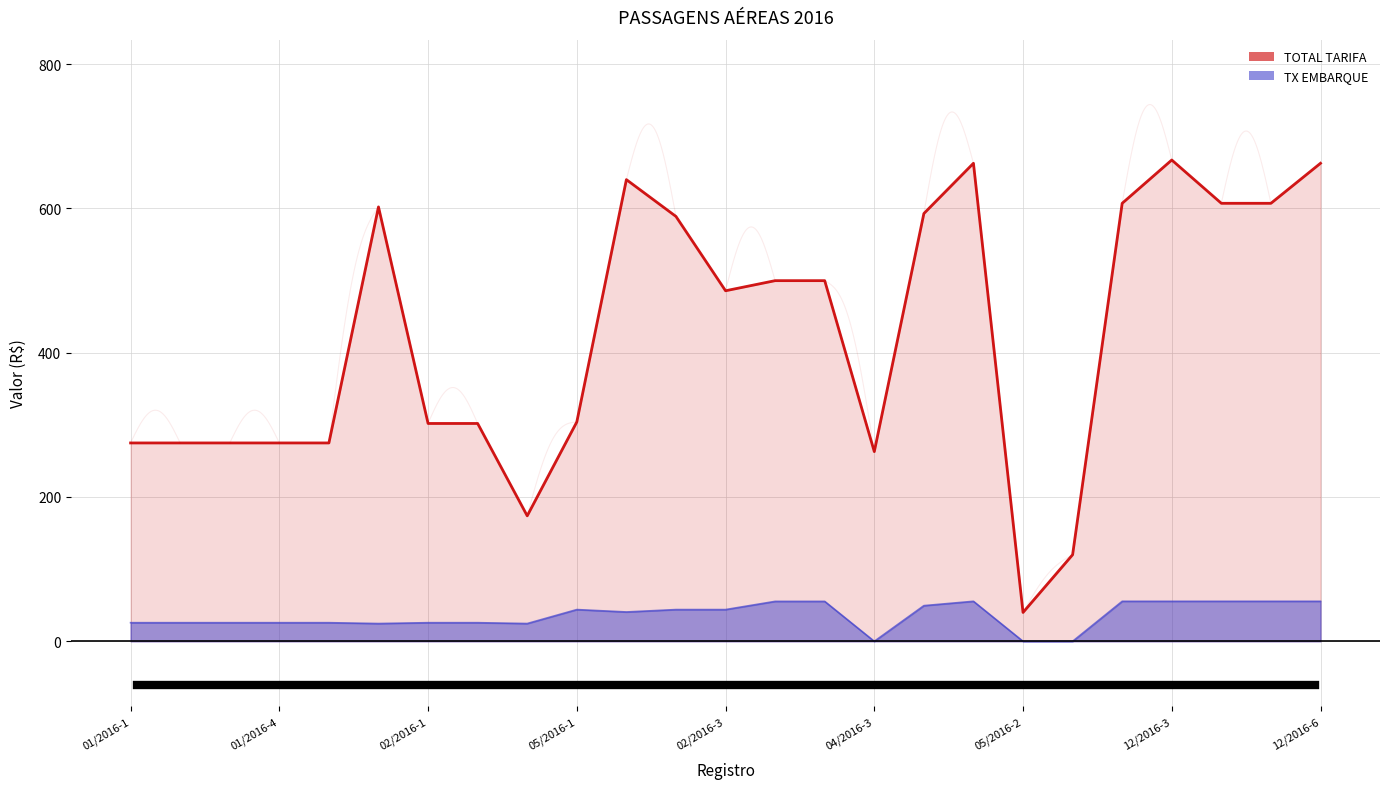

True or false: TOTAL TARIFA and TX EMBARQUE cross at least once.

False